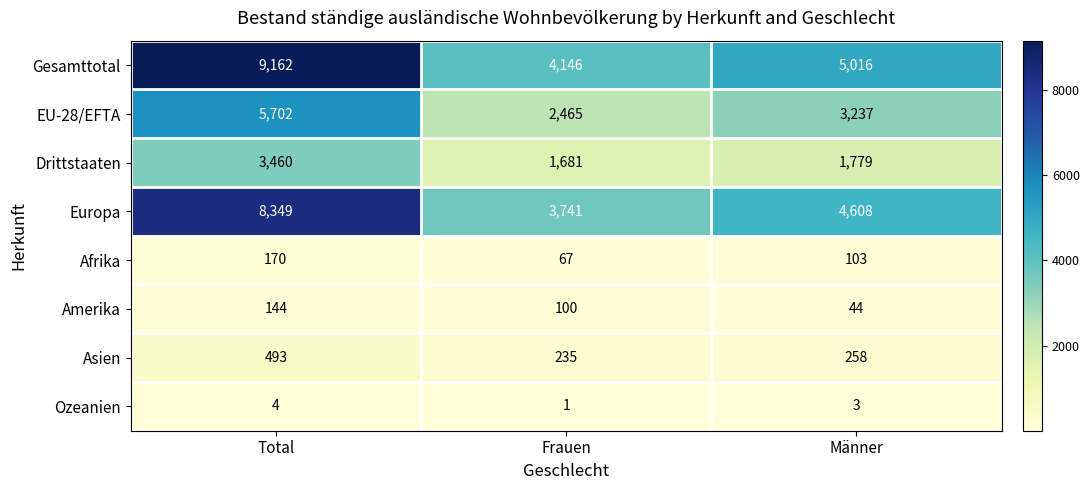

What is the sum of all Amerika values?

288